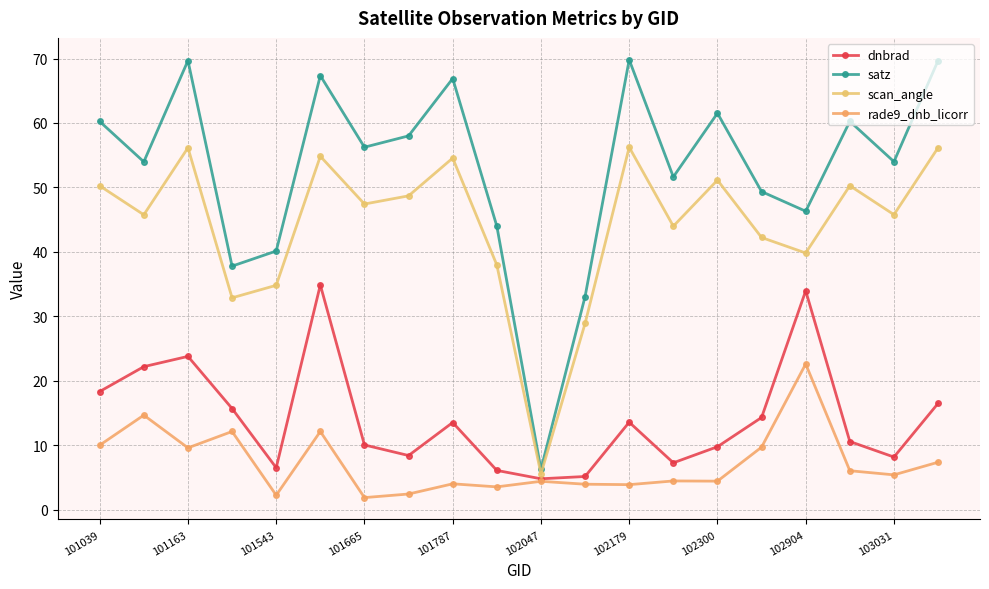

What is the average value of the scan_angle series?

44.2